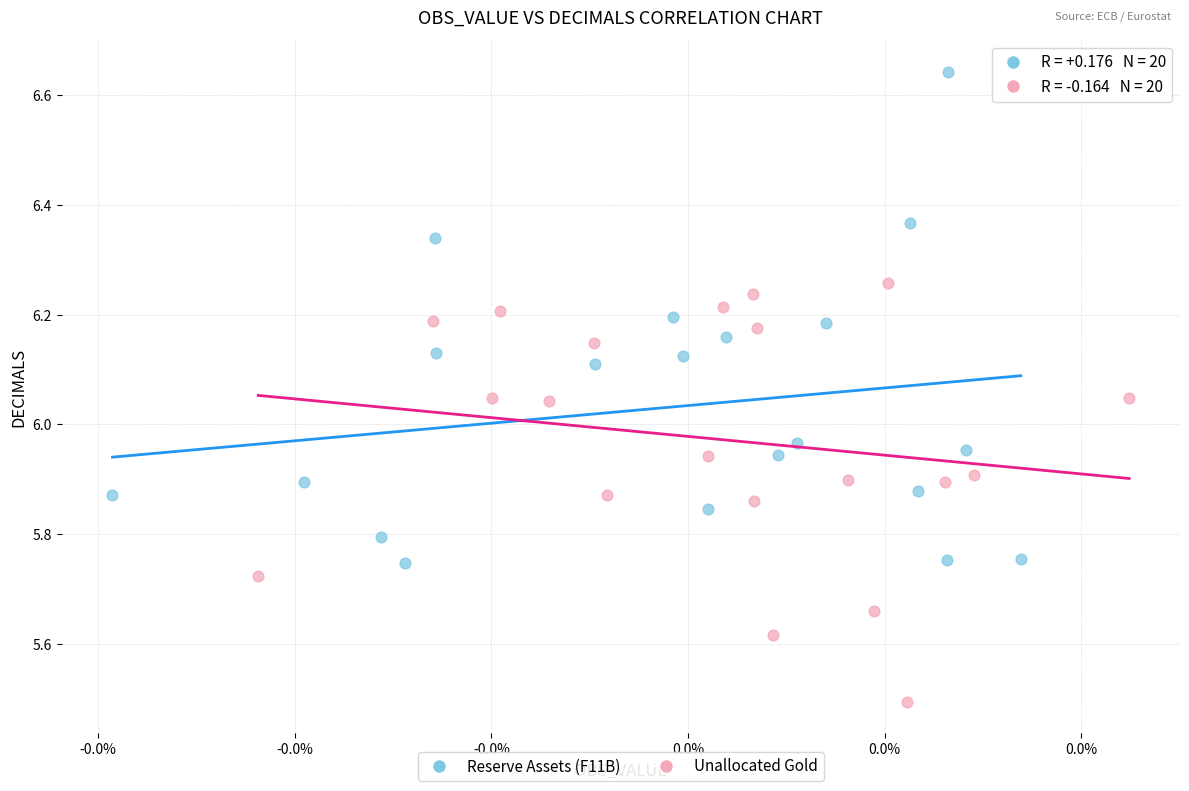

Which series has the largest Y range (max minus min)?

Reserve Assets (F11B)